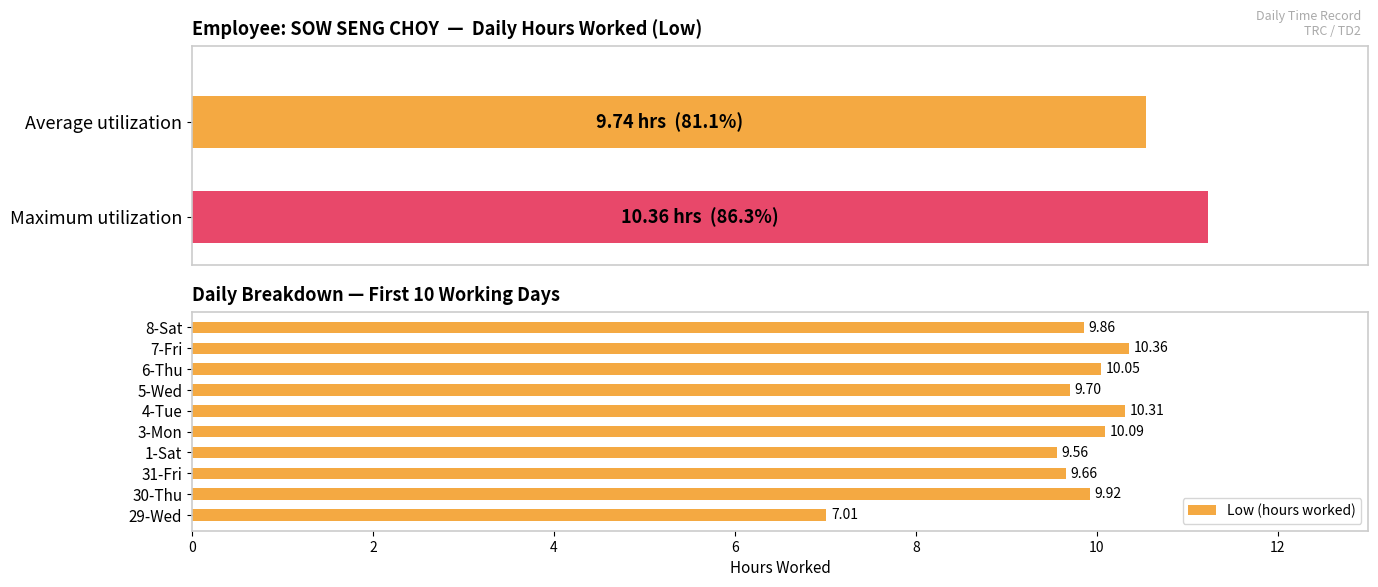

What is the greatest value displayed?

10.4